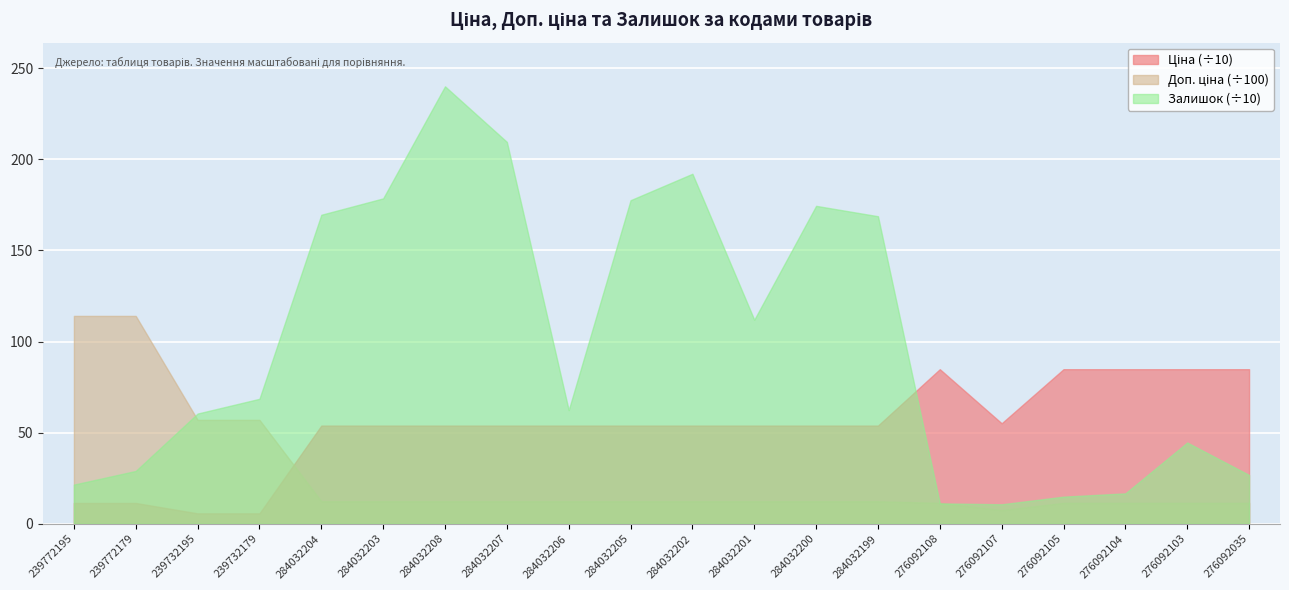

Count the number of data series in this chart.

3